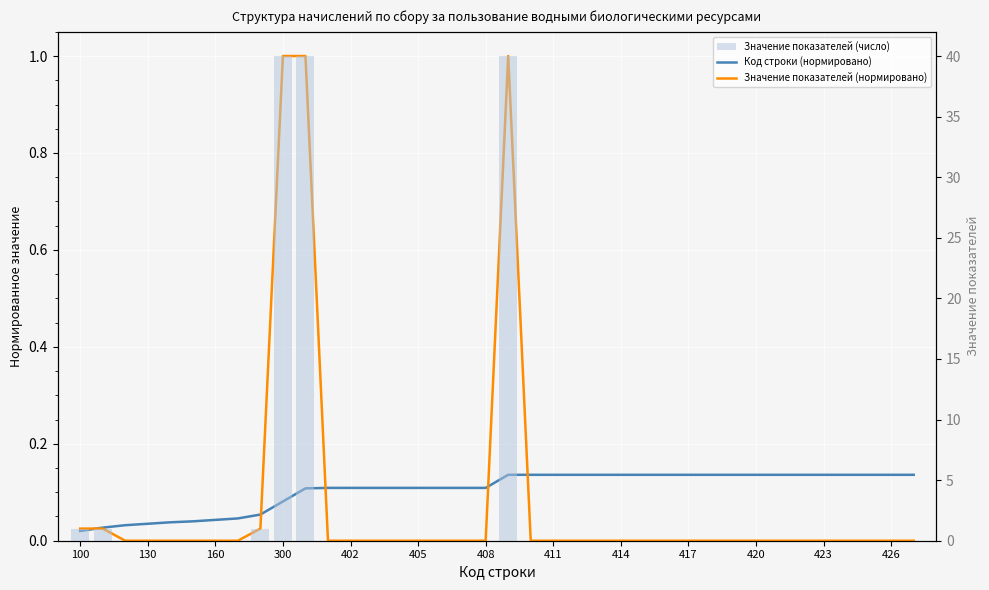

The Значение показателей (число) series shows -18.3 at 405. True or false?

False